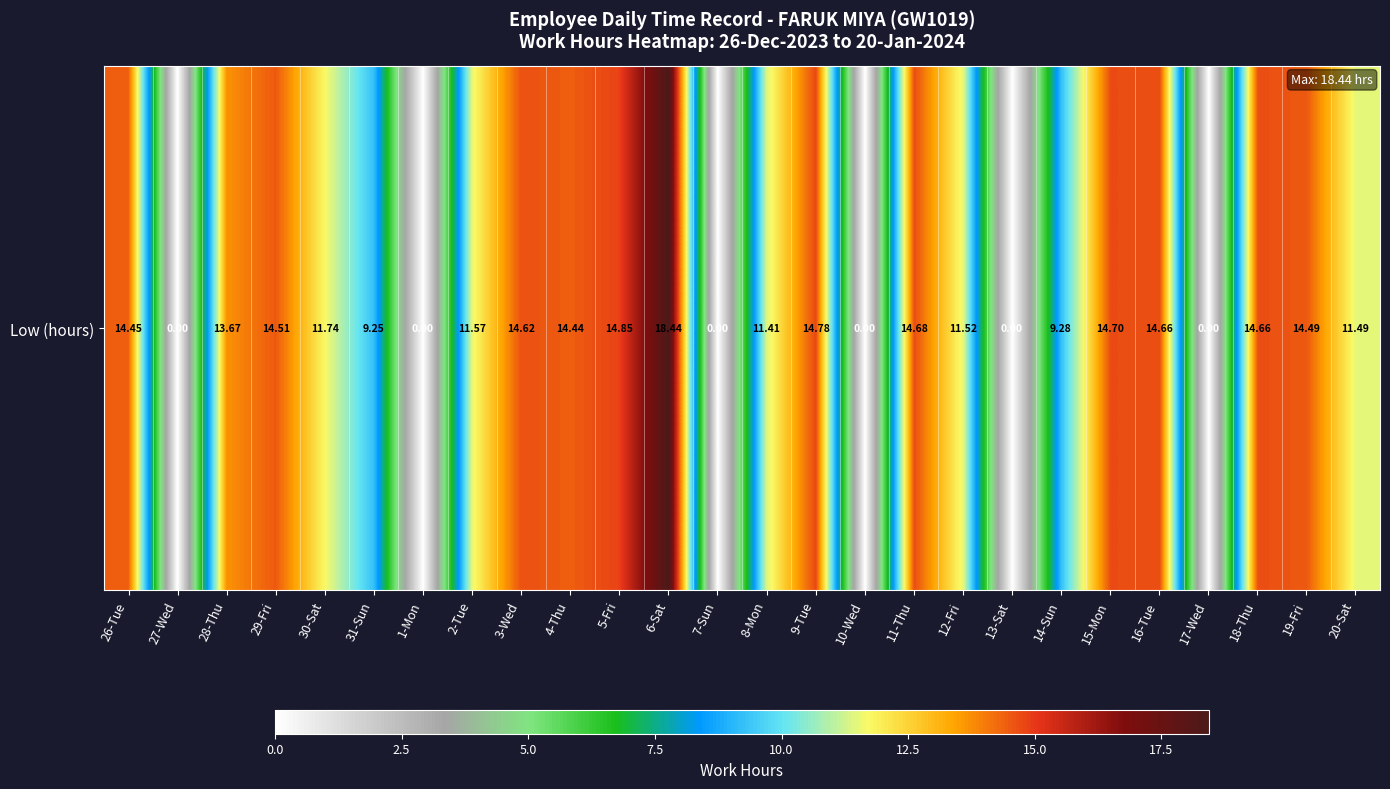

At which label is the value closest to 9?

31-Sun